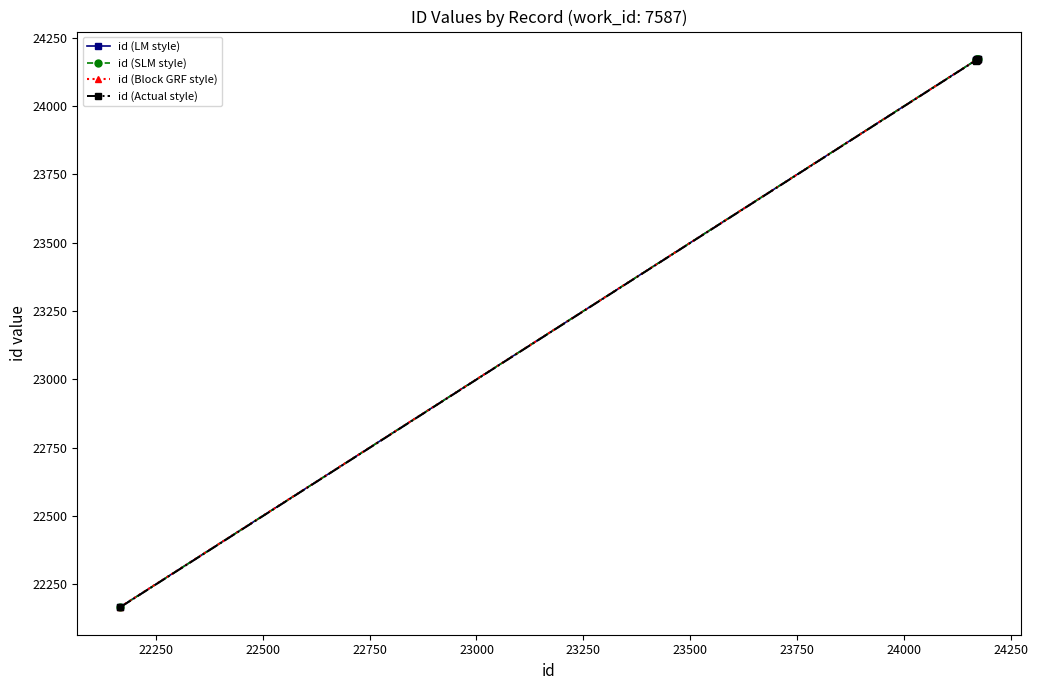

What is the lowest value of the id (LM style) series?

22167.0